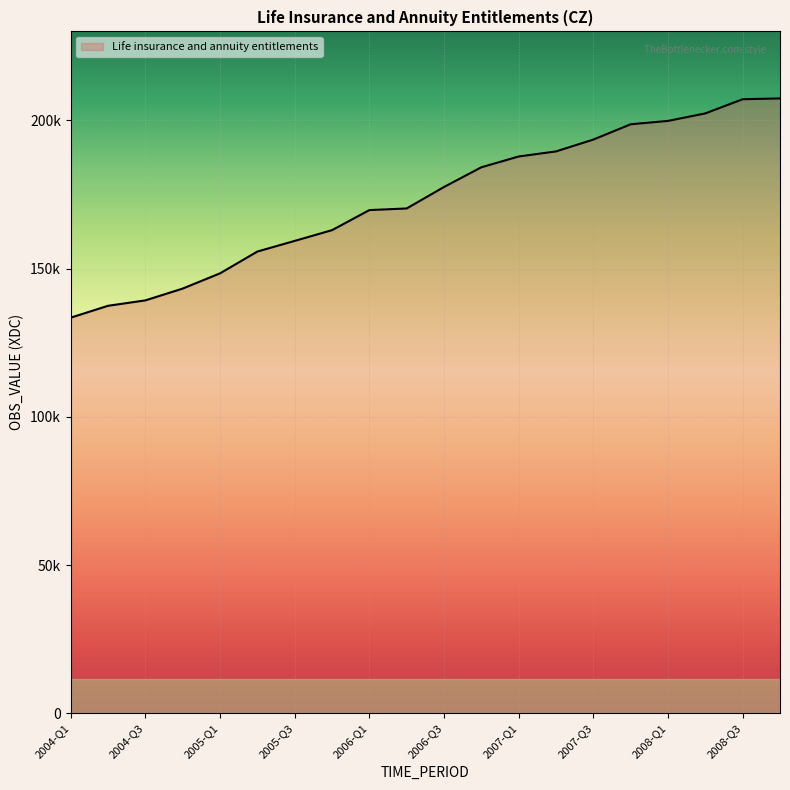

Does the chart display data point markers on the line(s)?

No